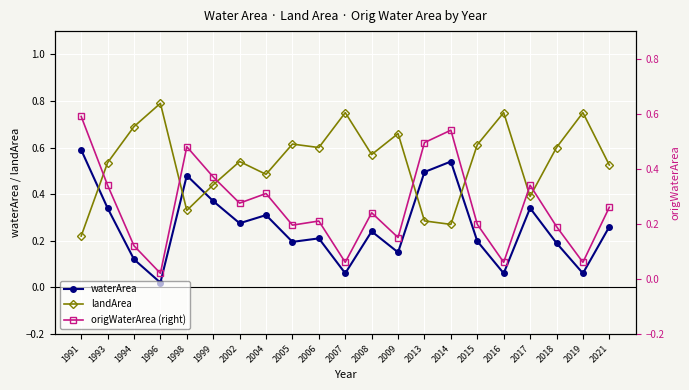

Rank the series at 1996 from lowest to highest value.

waterArea, origWaterArea (right), landArea